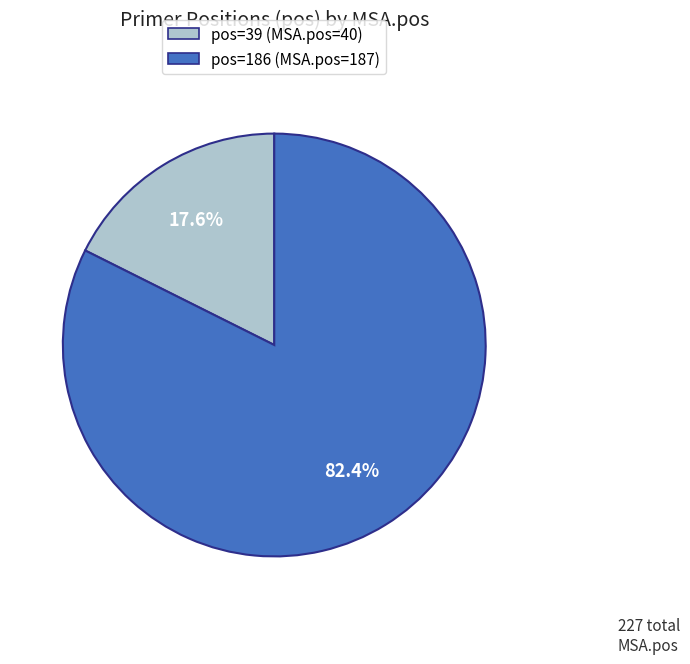

To the nearest percent, what is the average slice percentage?

50%